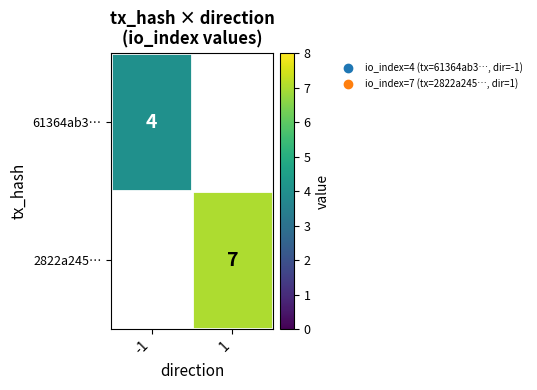

At how many categories does at least one series exceed 5?

1